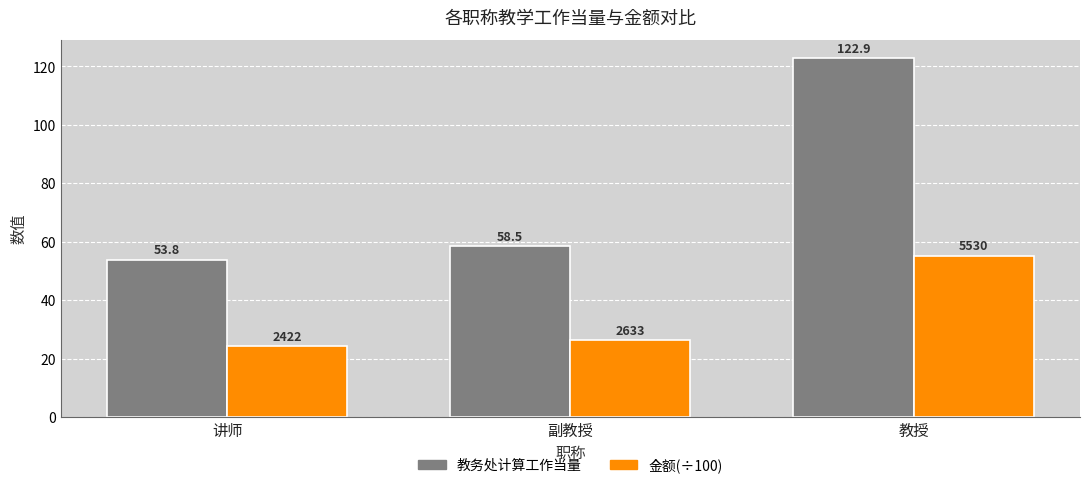

What is the sum of the 金额(÷100) values at 副教授 and 教授?

81.6